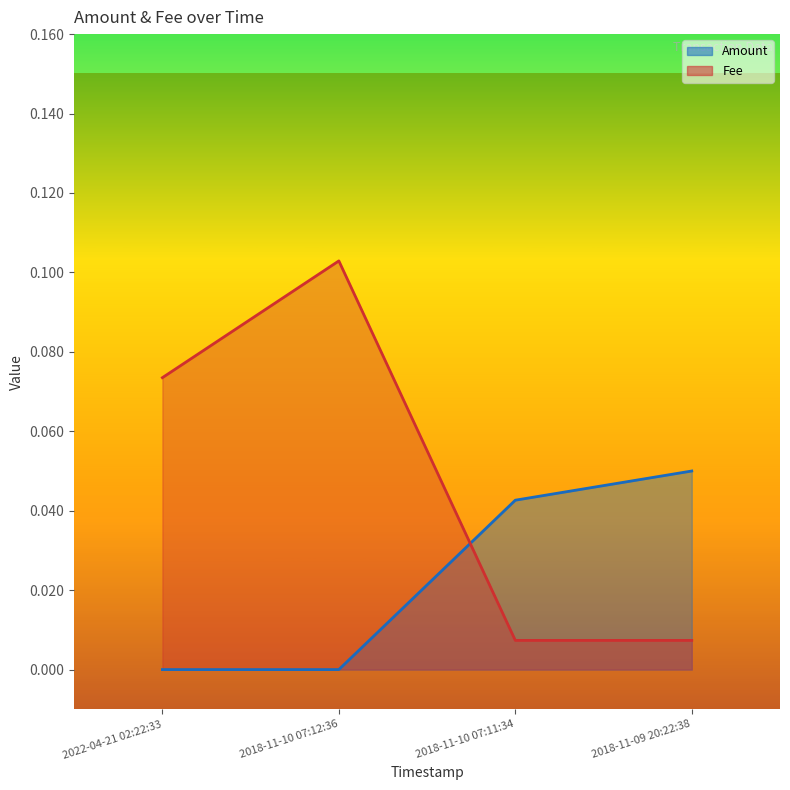

True or false: Amount and Fee intersect in this chart.

True